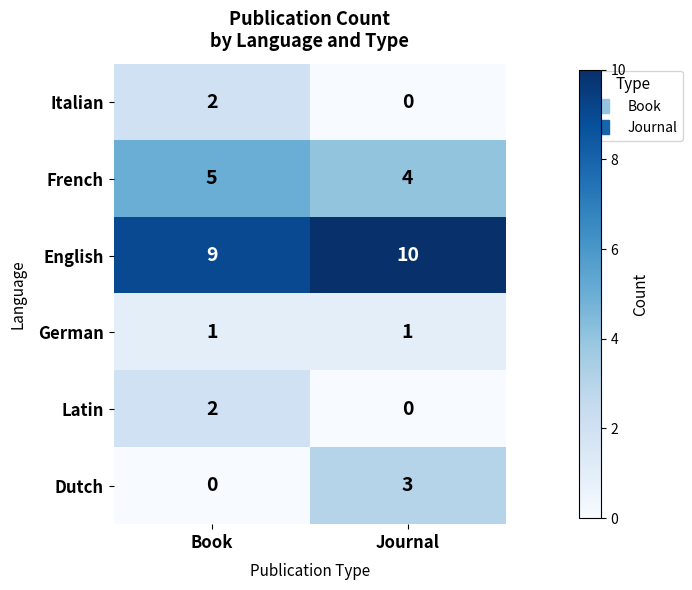

Which series has the largest total across all categories?

English